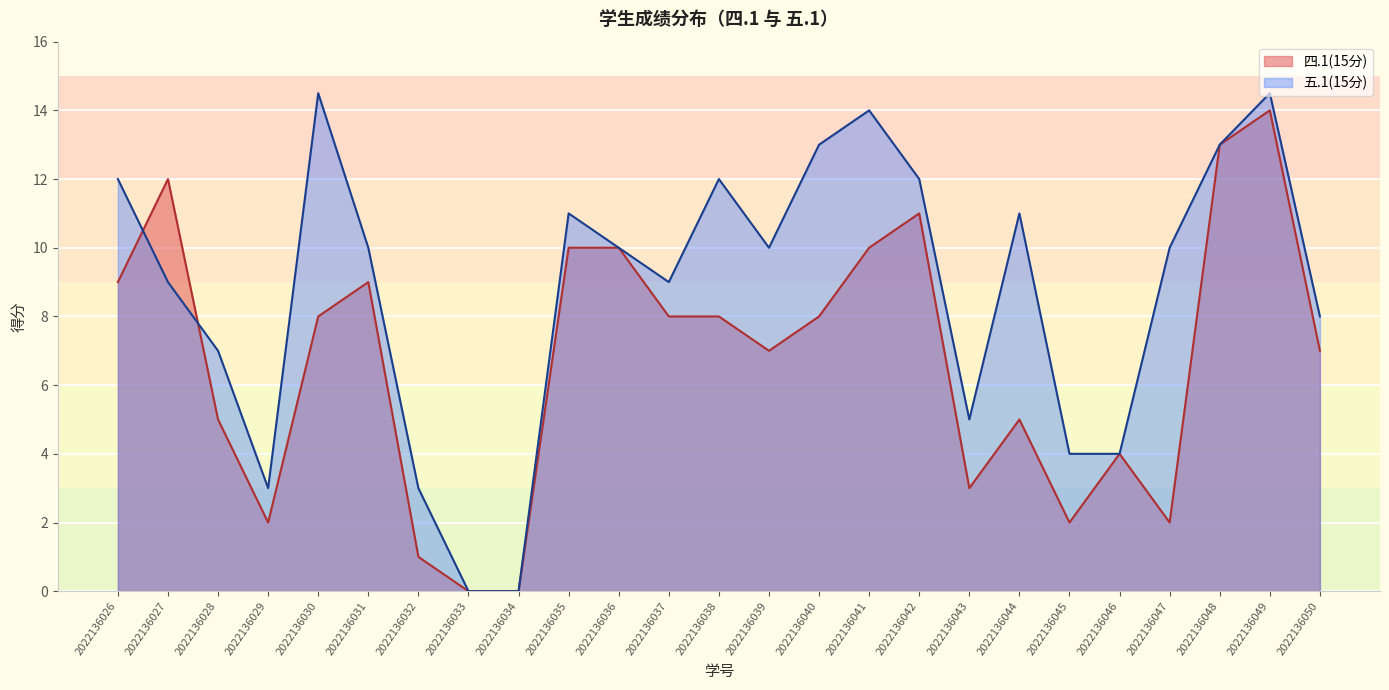

Is it true that 五.1(15分) equals 0.0 at 2022136033?

True